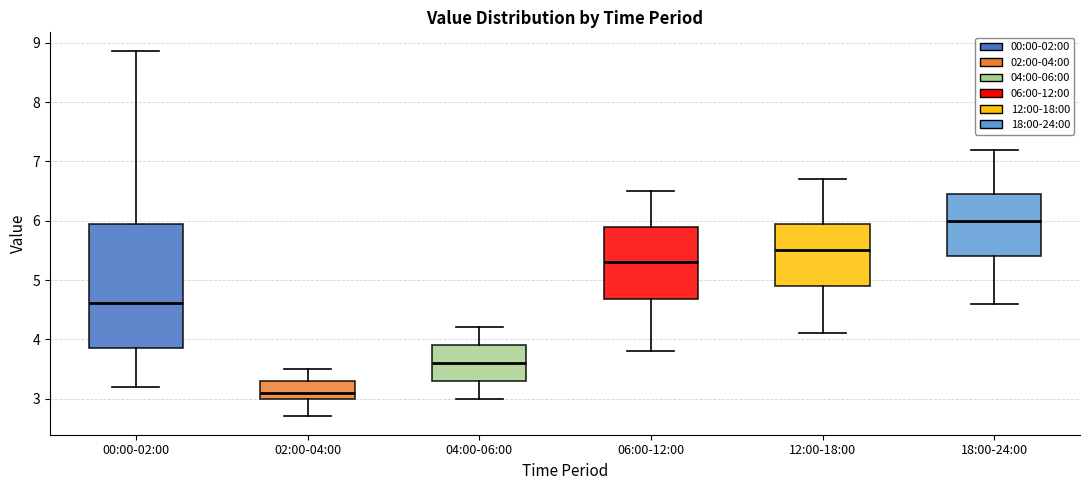

Which box is the tallest, from its lower edge to its upper edge?

00:00-02:00